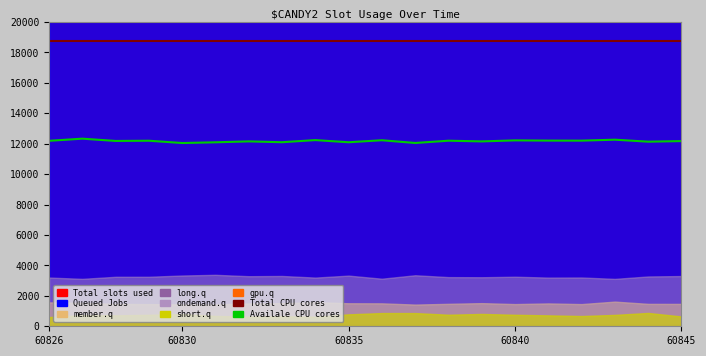

Reading left to right, what are all the values shown in this chart?

Total CPU cores: 18724.3	18724.3	18724.3	18724.3	18724.3	18724.3	18724.3	18724.3	18724.3	18724.3	18724.3	18724.3	18724.3	18724.3	18724.3	18724.3	18724.3	18724.3	18724.3	18724.3
Availale CPU cores: 12192.9	12333.5	12184.1	12198.2	12047.1	12095.3	12154.1	12100.0	12240.0	12097.6	12230.0	12050.6	12200.0	12154.1	12221.2	12207.1	12204.1	12267.1	12135.9	12173.5